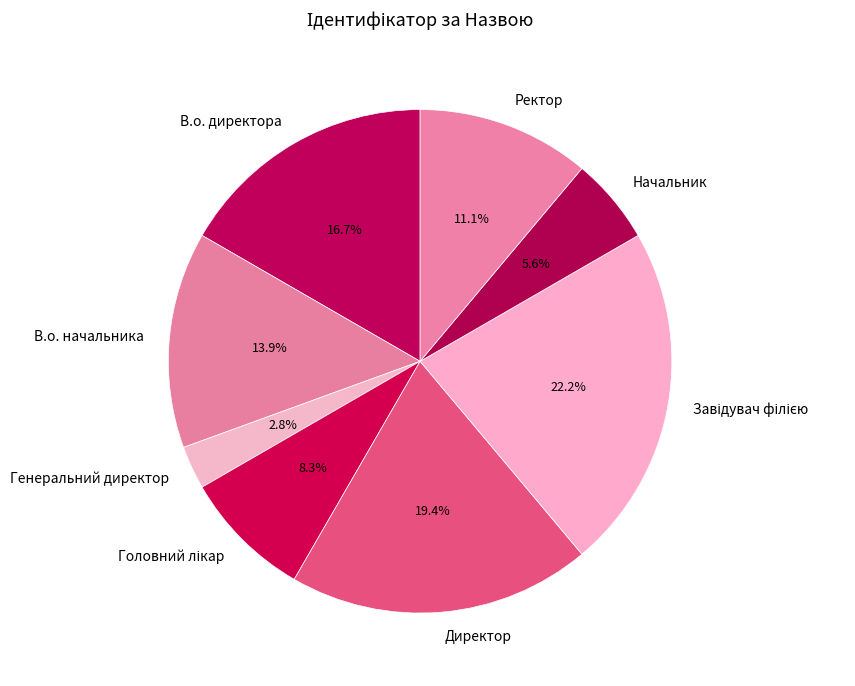

Does Начальник represent more than half of the total?

No